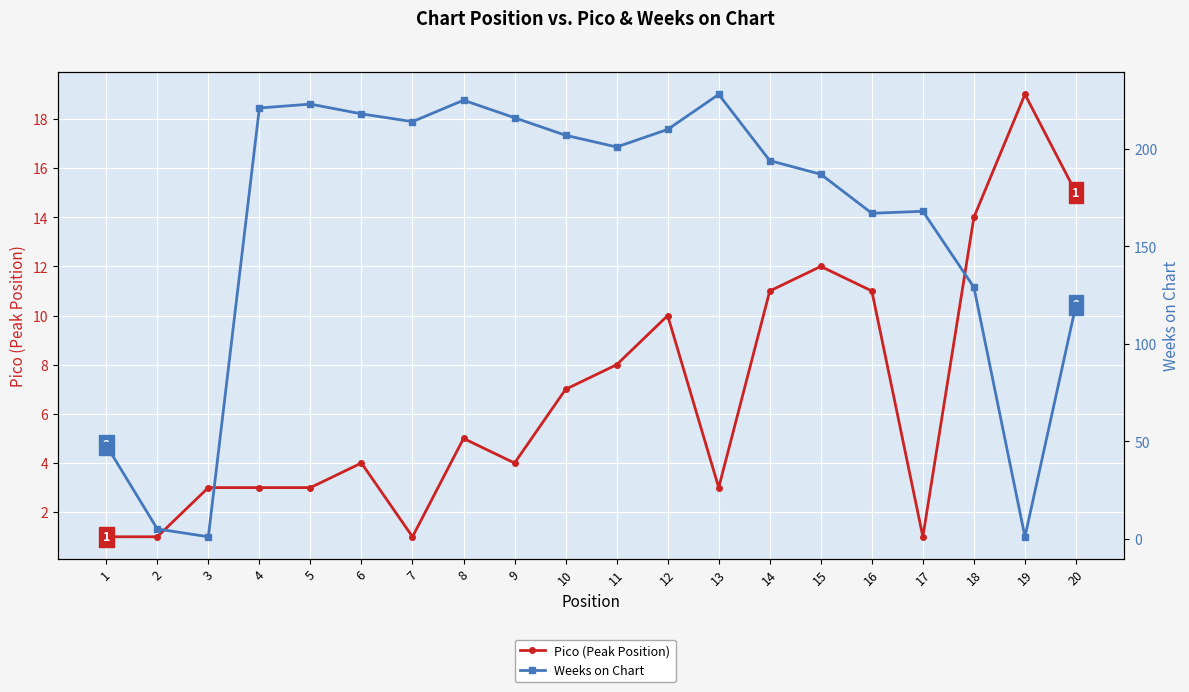

What is the total value across all series at 11?

209